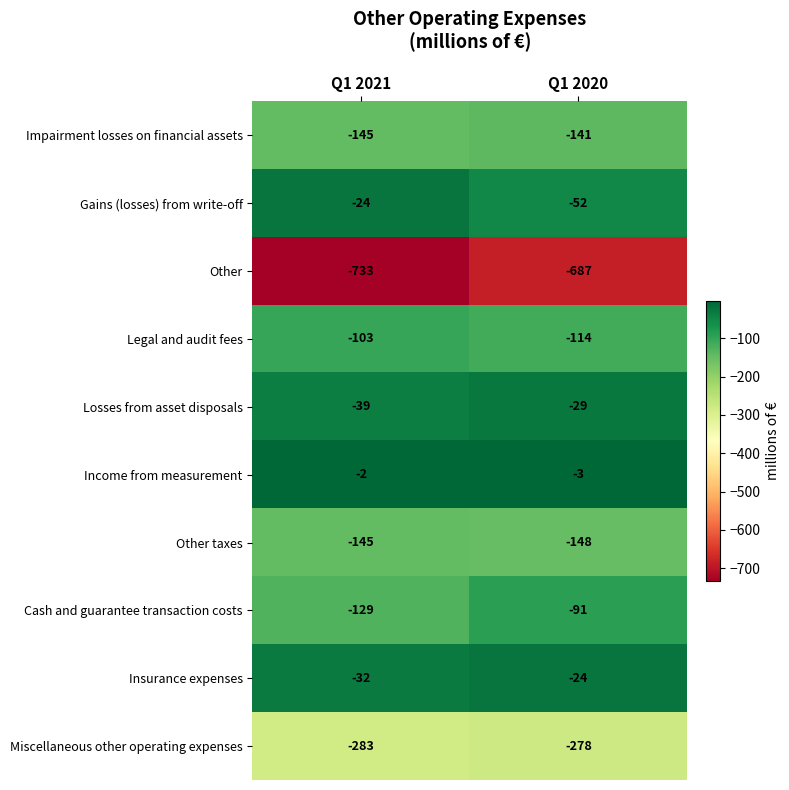

Reading left to right, transcribe all the data shown in this chart.

Impairment losses on financial assets: Q1 2021=-145	Q1 2020=-141
Gains (losses) from write-off: Q1 2021=-24	Q1 2020=-52
Other: Q1 2021=-733	Q1 2020=-687
Legal and audit fees: Q1 2021=-103	Q1 2020=-114
Losses from asset disposals: Q1 2021=-39	Q1 2020=-29
Income from measurement: Q1 2021=-2	Q1 2020=-3
Other taxes: Q1 2021=-145	Q1 2020=-148
Cash and guarantee transaction costs: Q1 2021=-129	Q1 2020=-91
Insurance expenses: Q1 2021=-32	Q1 2020=-24
Miscellaneous other operating expenses: Q1 2021=-283	Q1 2020=-278